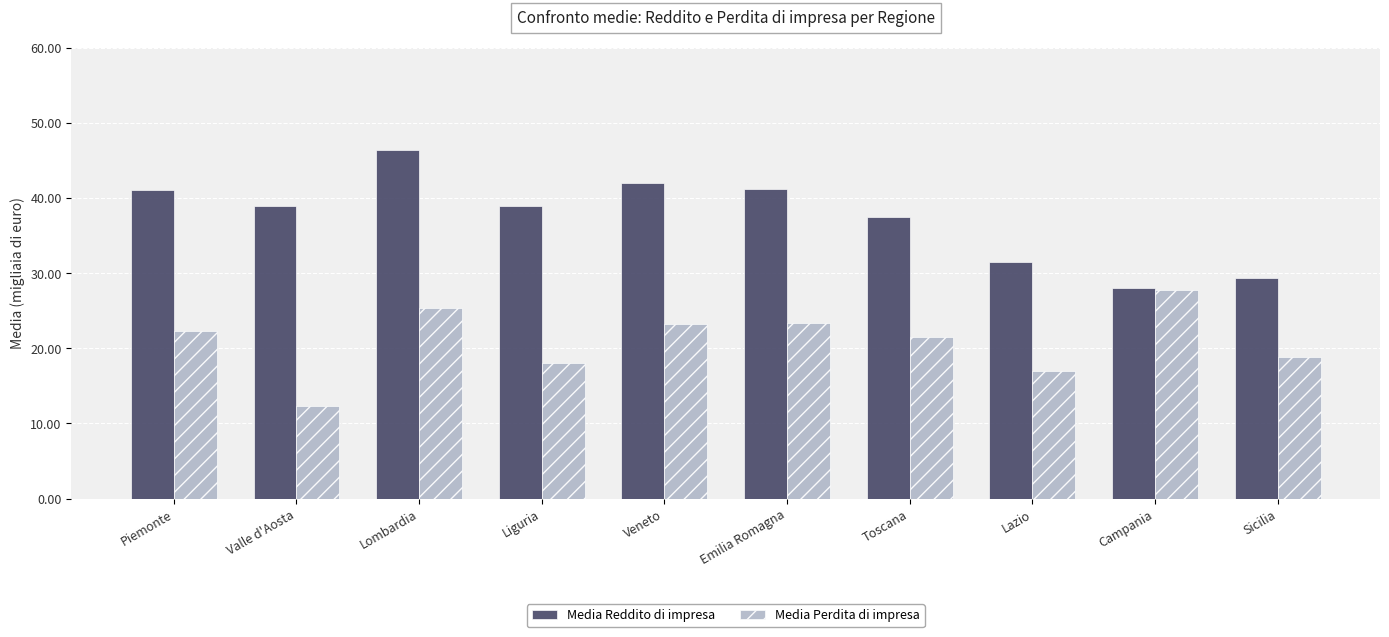

Which series has the largest range (max minus min)?

Media Reddito di impresa